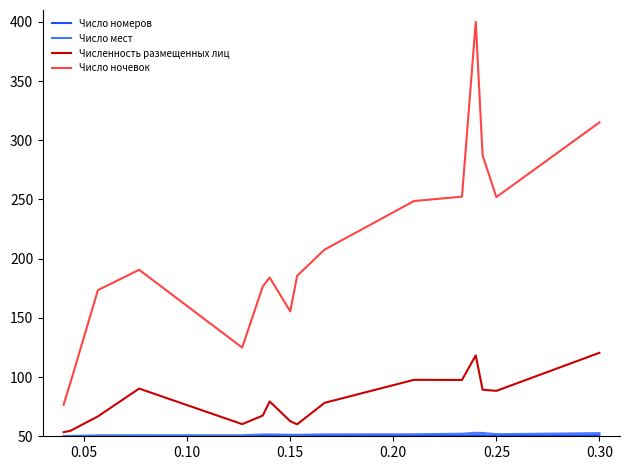

What is the maximum value shown in the chart?

400.0